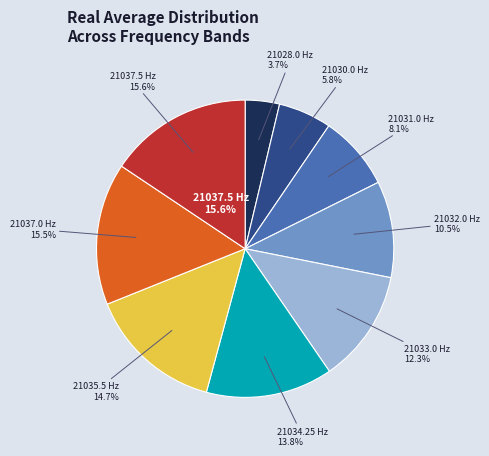

Is there any slice that represents more than half of the pie?

No